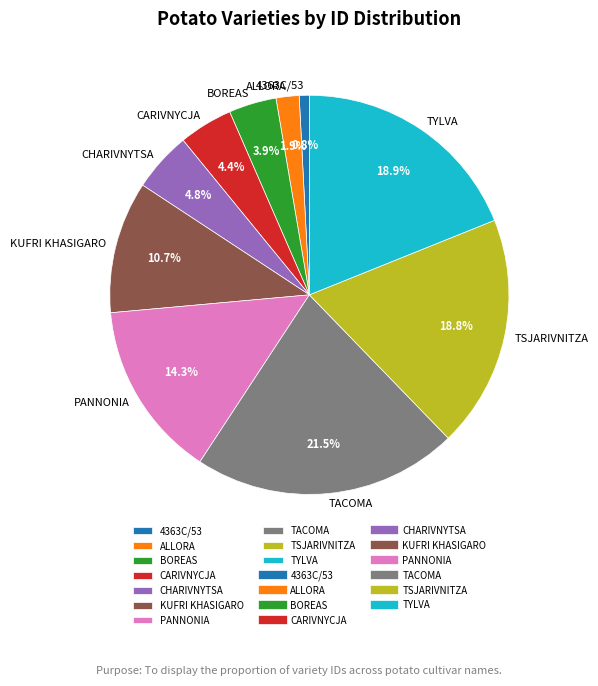

To the nearest percent, what is the difference between the ALLORA and TACOMA slice percentages?

20%